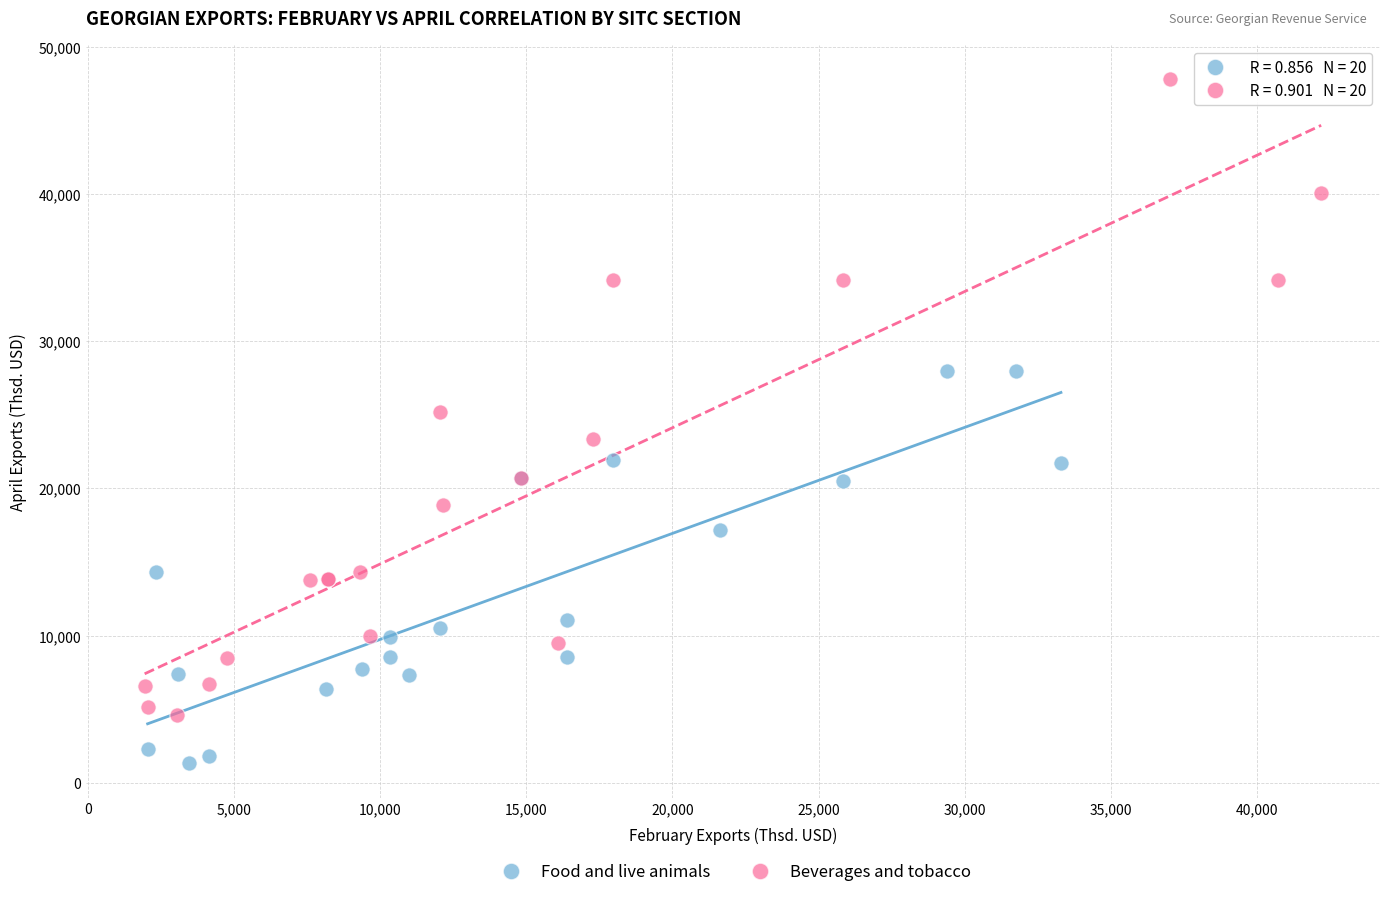

Which series reaches the maximum Y coordinate?

Beverages and tobacco